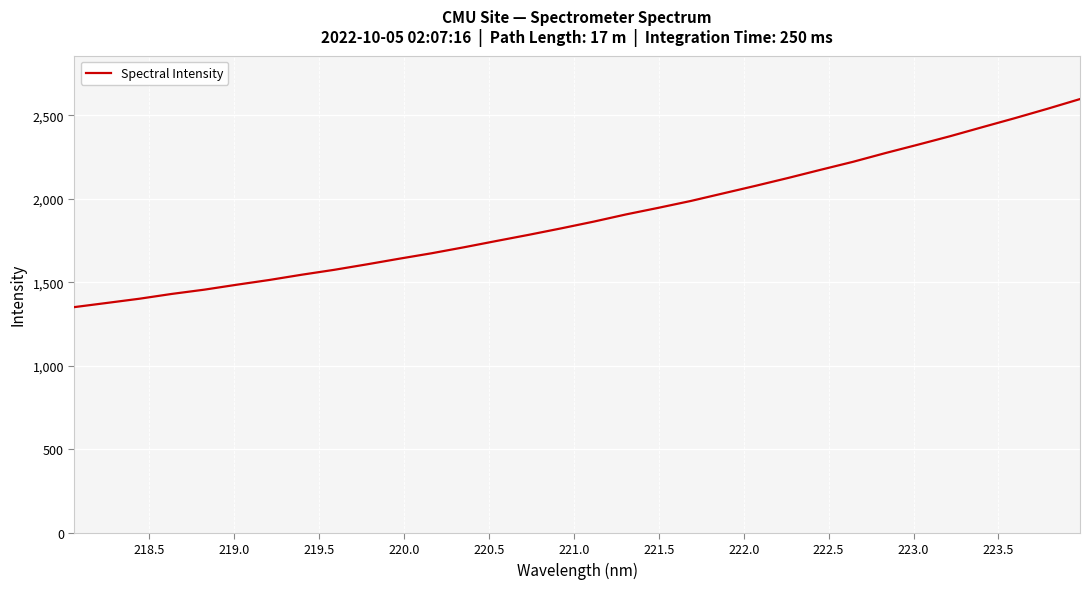

What is the smallest value displayed?

1351.6